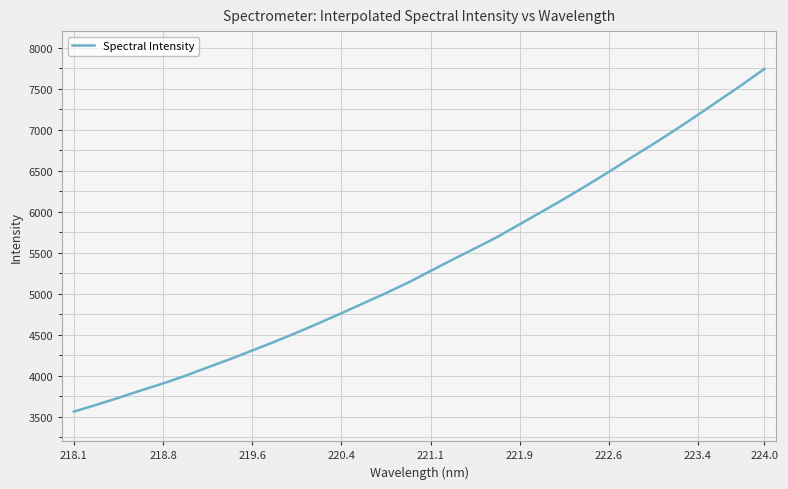

What is the greatest value displayed?

7739.8